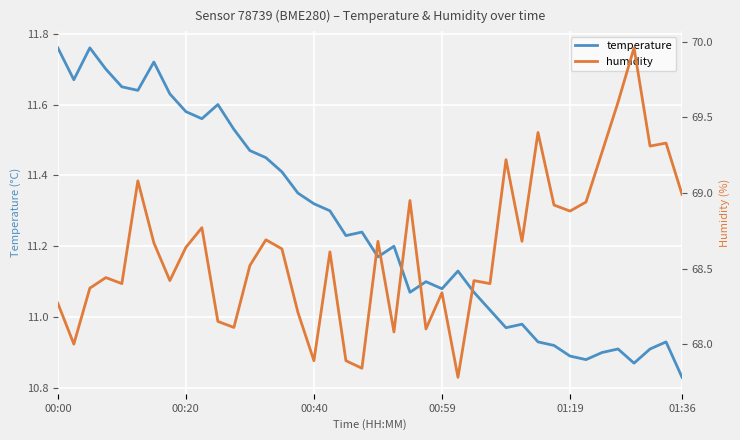

Count the number of data series in this chart.

2